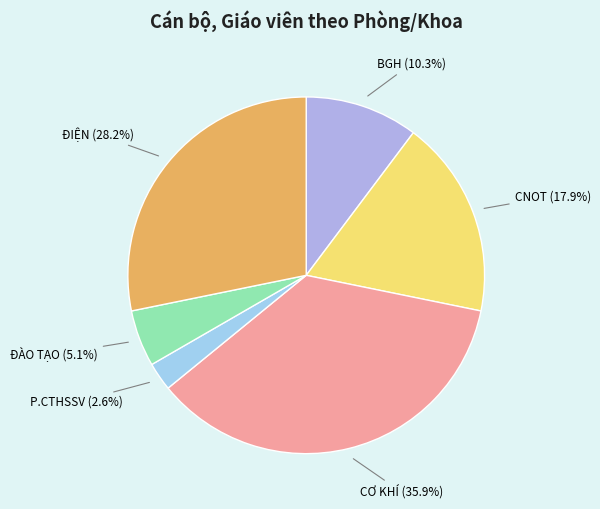

What is the largest slice in the pie chart?

CƠ KHÍ